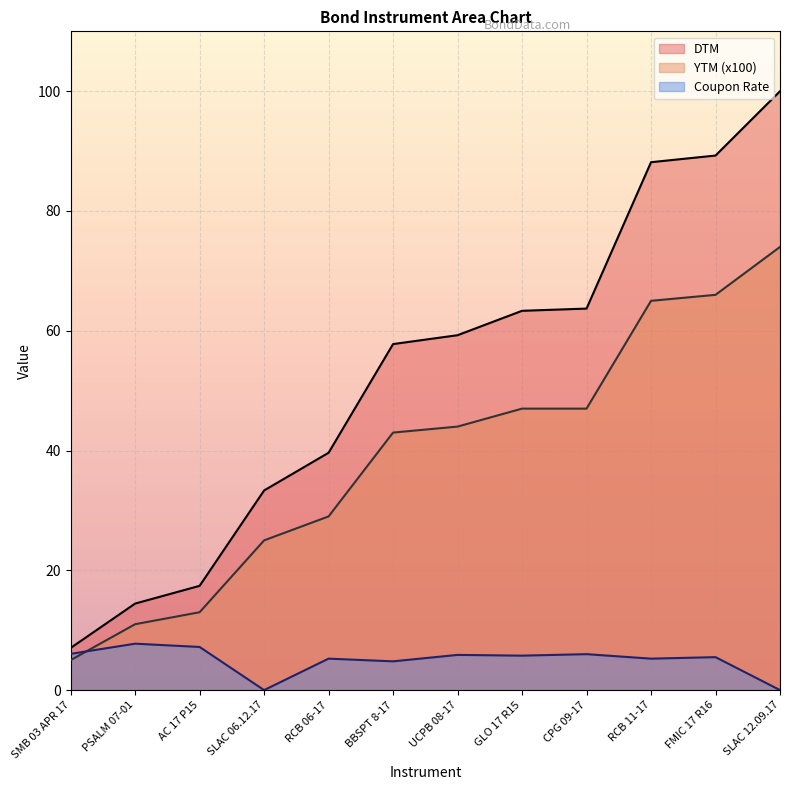

How many categories are shown in the chart?

12